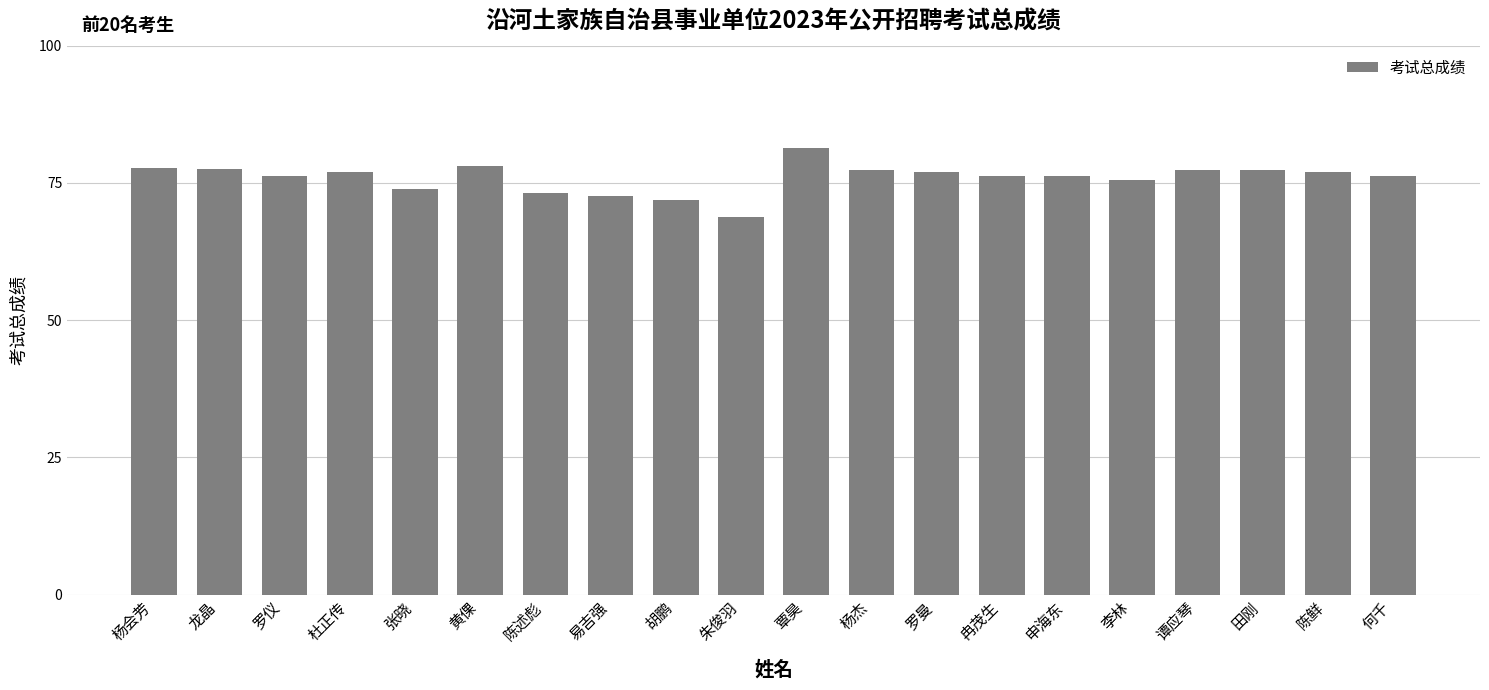

What is the difference between the second highest and second lowest values?

6.2